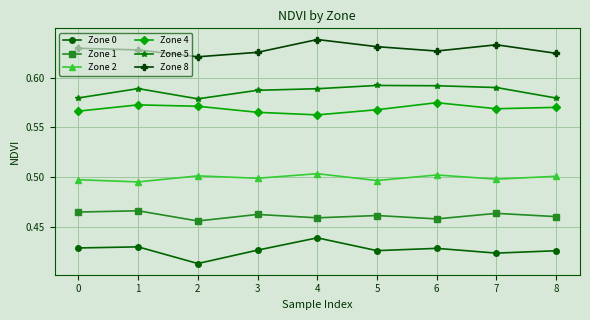

What is the difference between the highest and lowest values at 1?

0.2